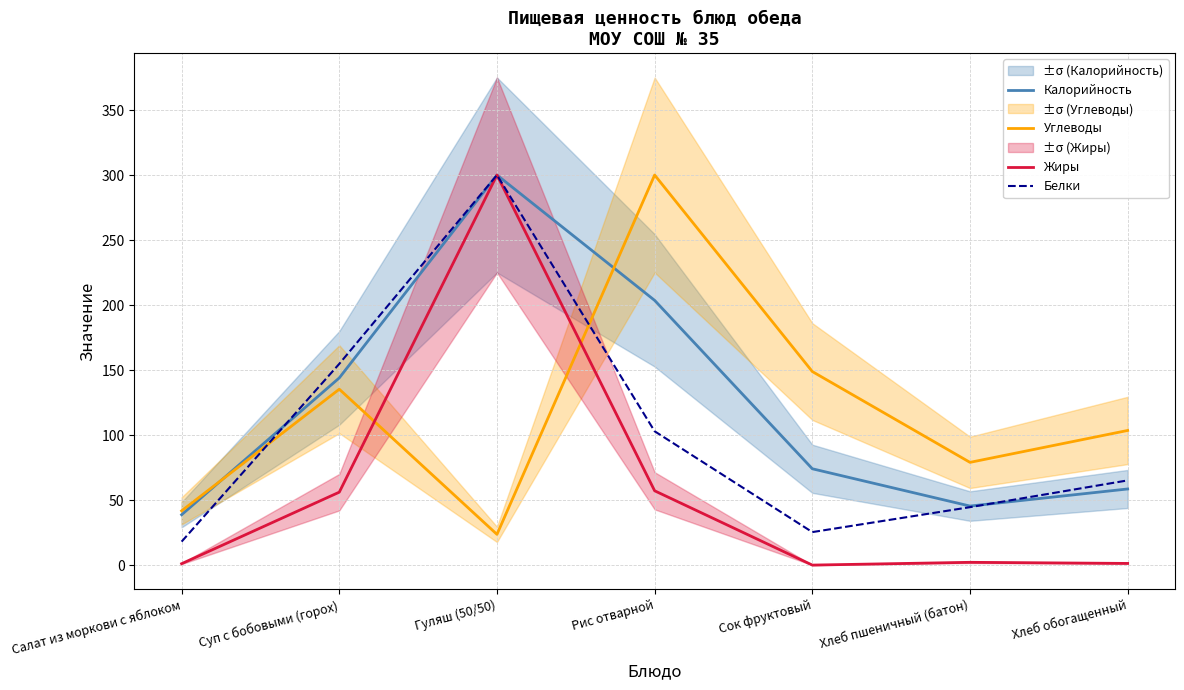

What is the sum of the Калорийность values at Рис отварной and Сок фруктовый?

277.7